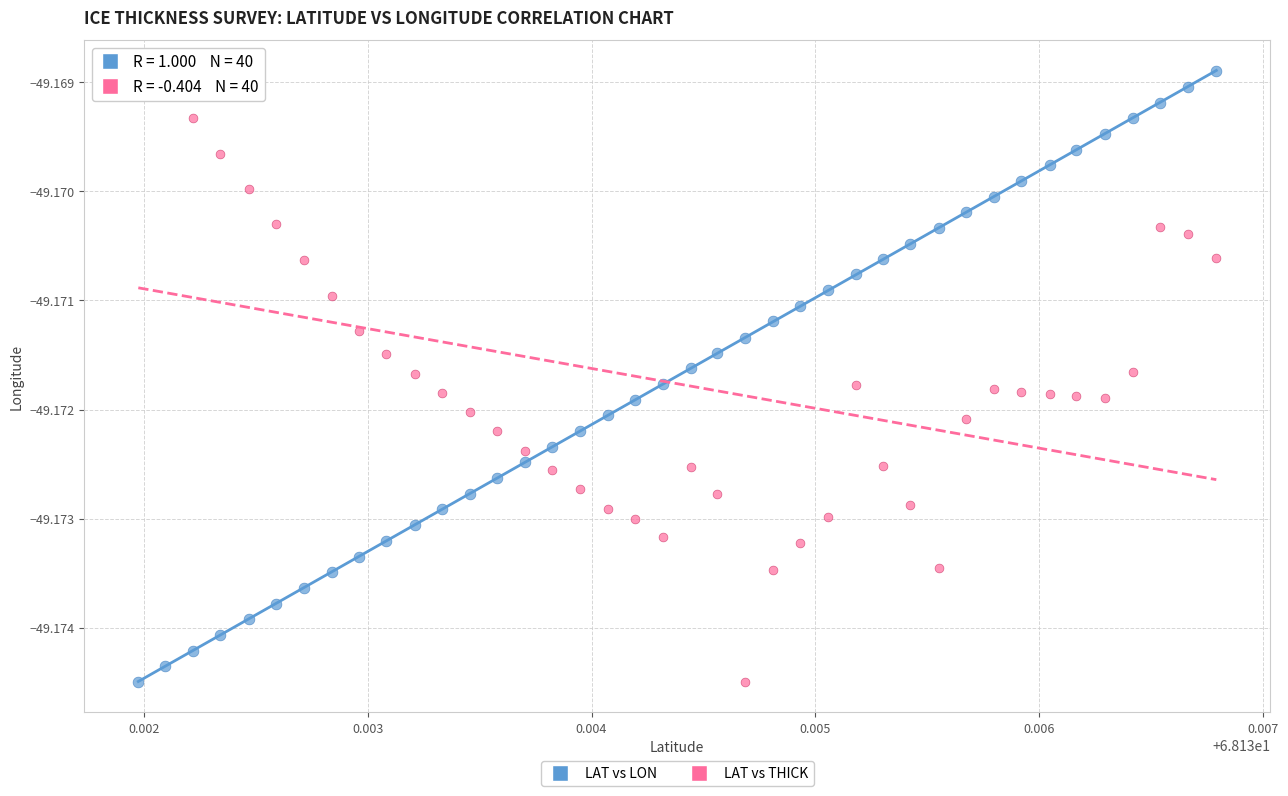

Count the number of points in this scatter plot.

80